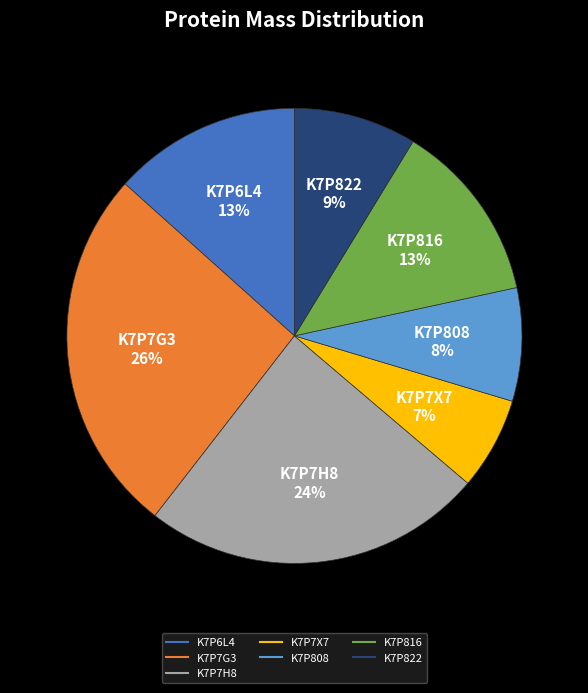

To the nearest percent, what is the combined percentage of K7P822 and K7P7G3?

35%